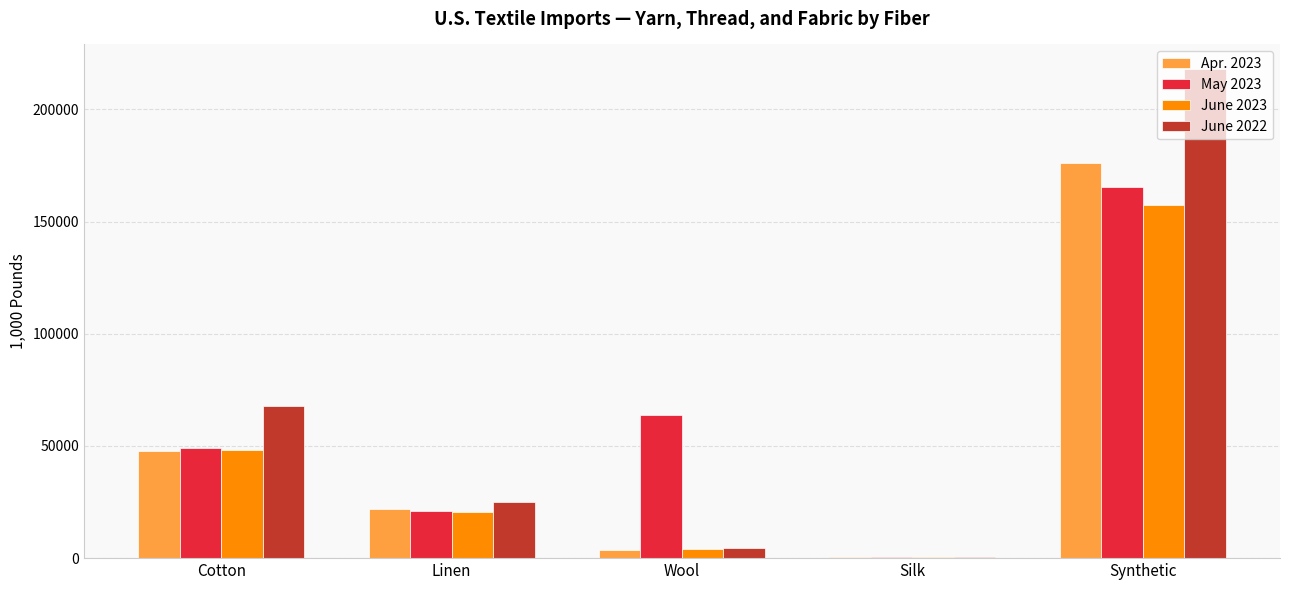

At which category is the sum across all series the highest?

Synthetic